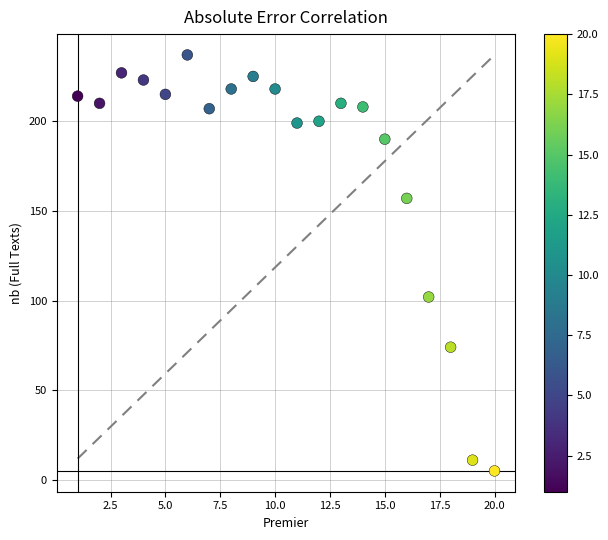

What Y value in the scatter plot is closest to 121?

102